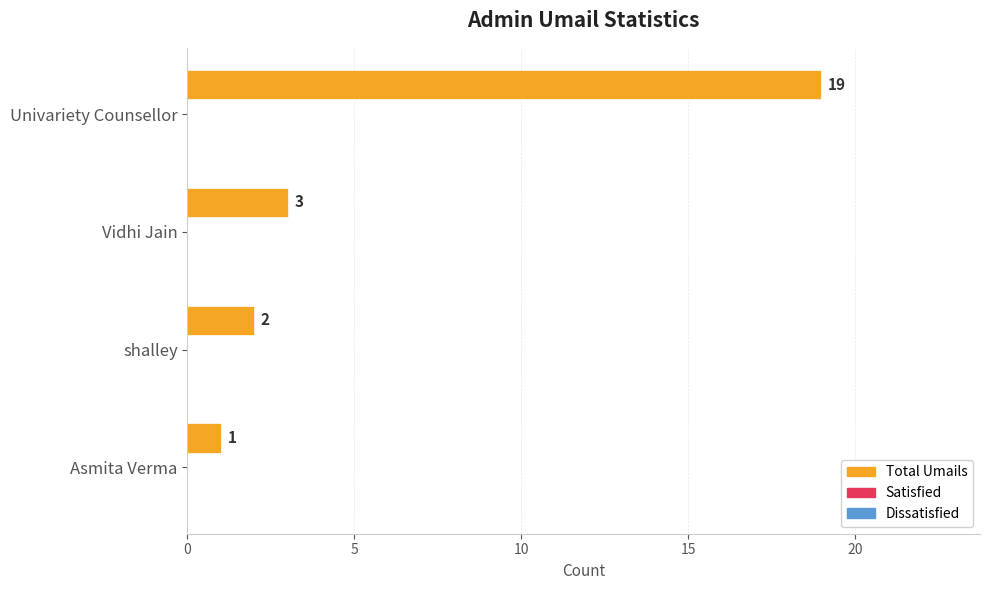

What is the difference between the maximum and minimum values?

18